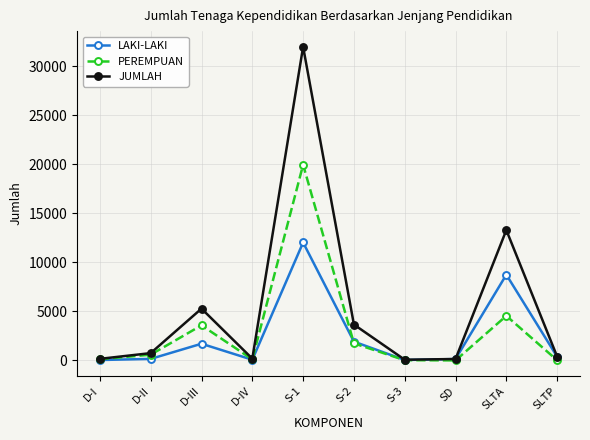

True or false: LAKI-LAKI has more than 0 points higher than both neighbors.

True